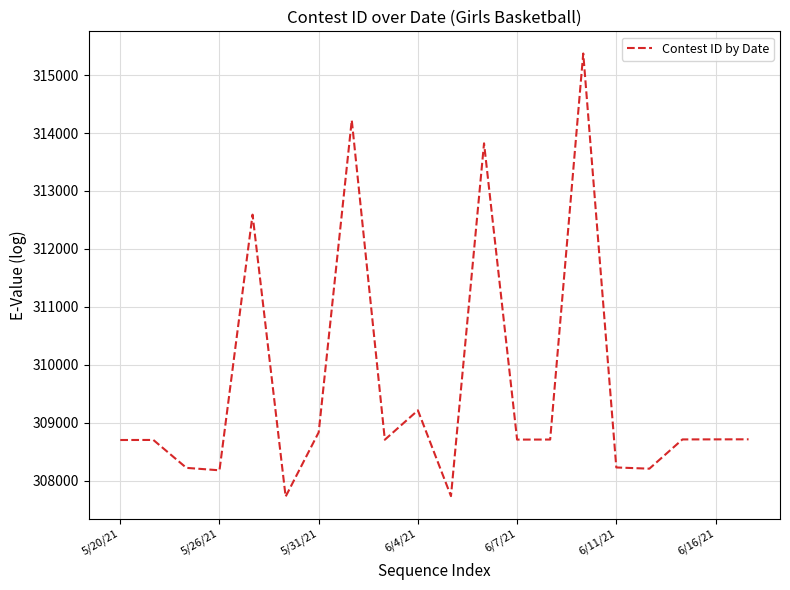

What is the smallest value displayed?

307724